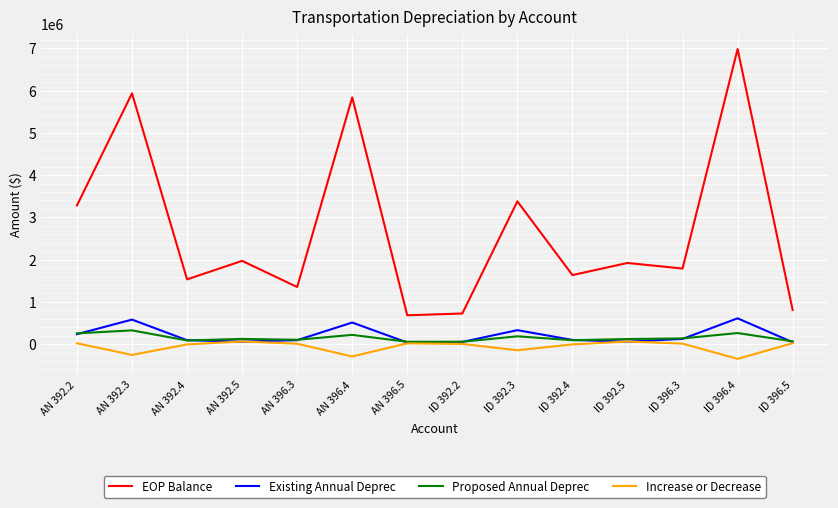

What is the difference between the second highest and second lowest values in the Proposed Annual Deprec series?

205575.7